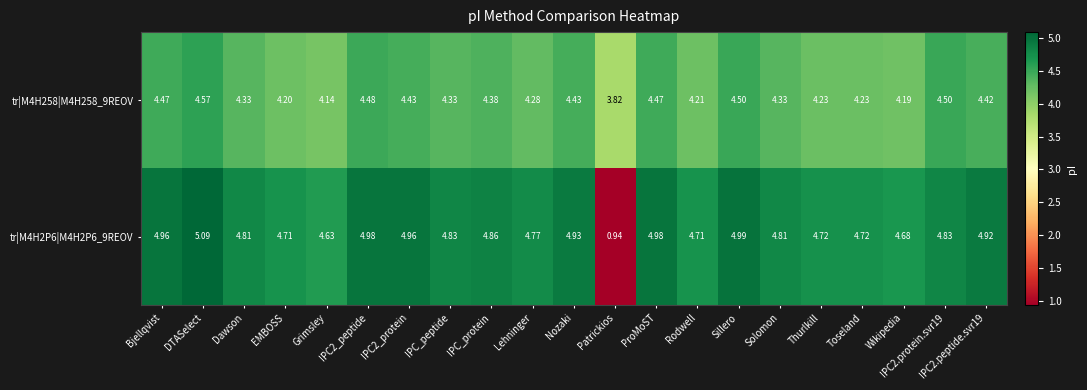

At how many categories does at least one series exceed 3?

21